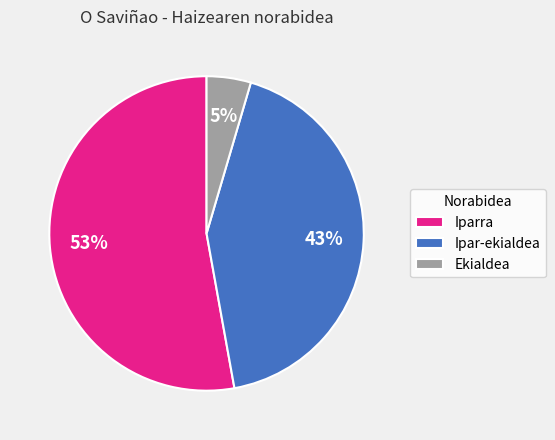

Is the sum of Iparra and Ekialdea greater than half?

Yes